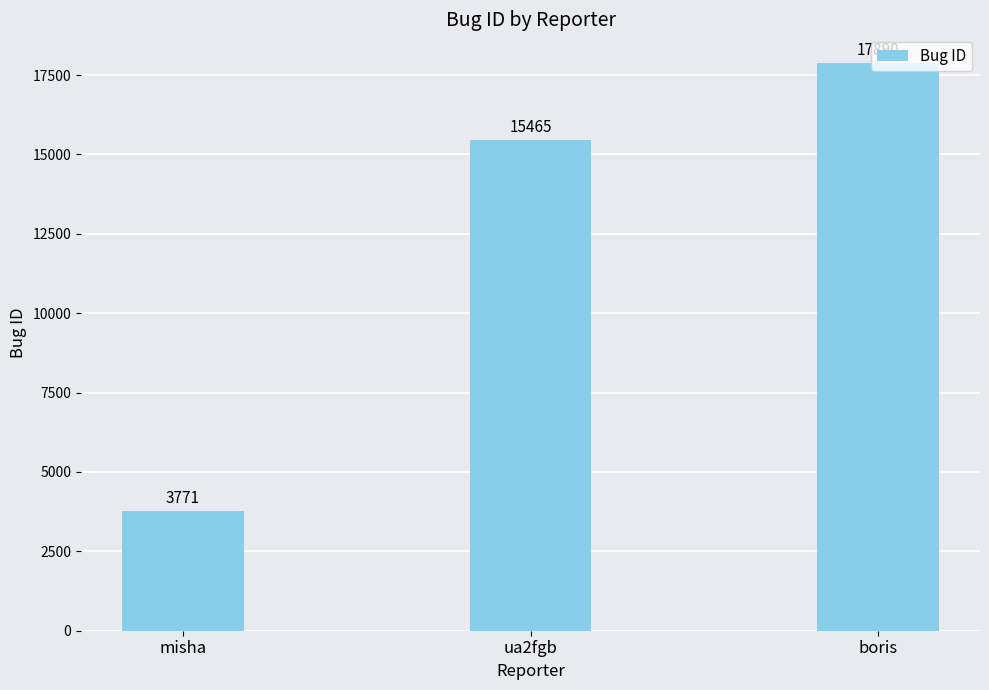

List the labels in order of value, smallest first.

misha, ua2fgb, boris